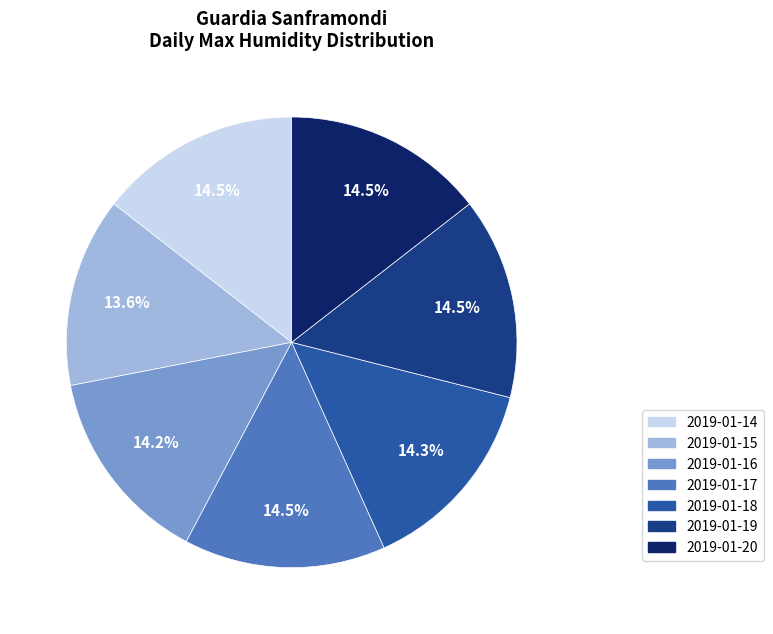

To the nearest percent, what is the difference between the largest and smallest slice percentages?

1%